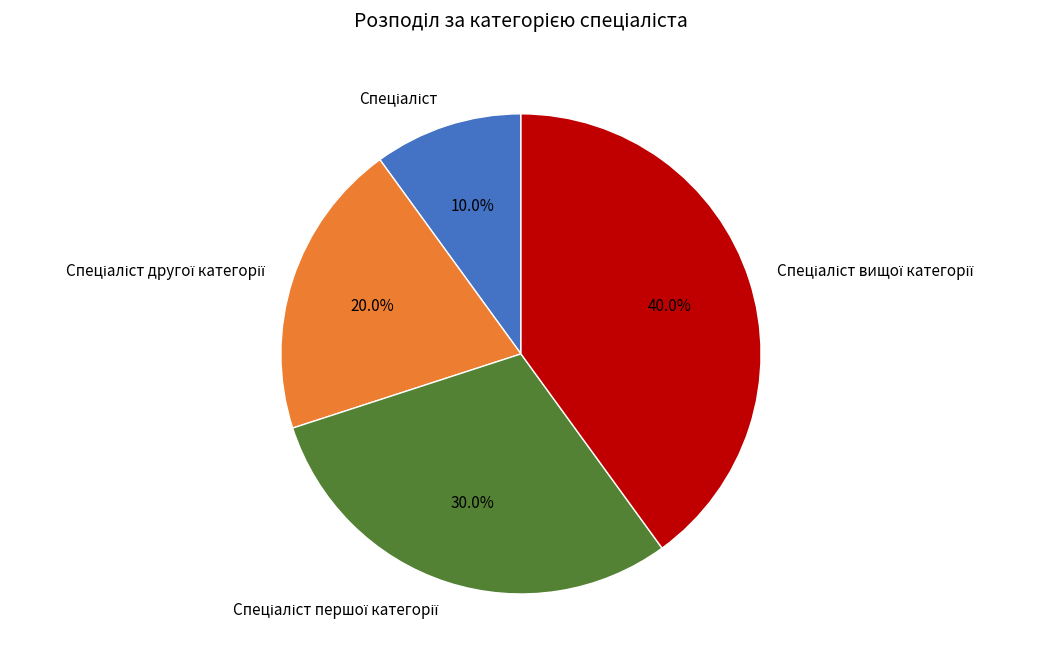

Does any single category account for the majority?

No